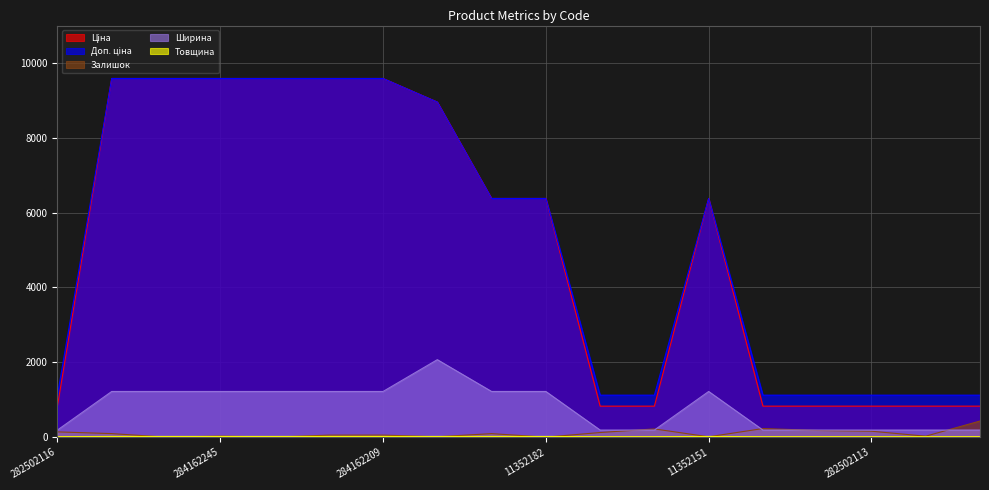

What is the maximum value shown in the chart?

9585.4